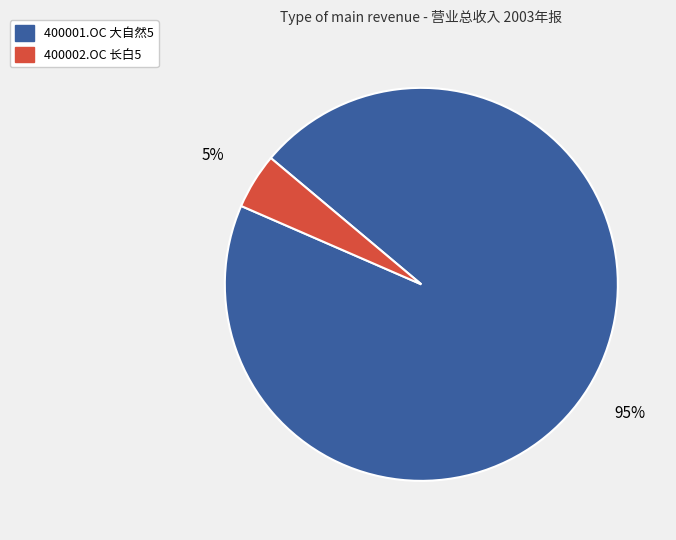

Is 400001.OC 大自然5 the majority of the pie?

Yes